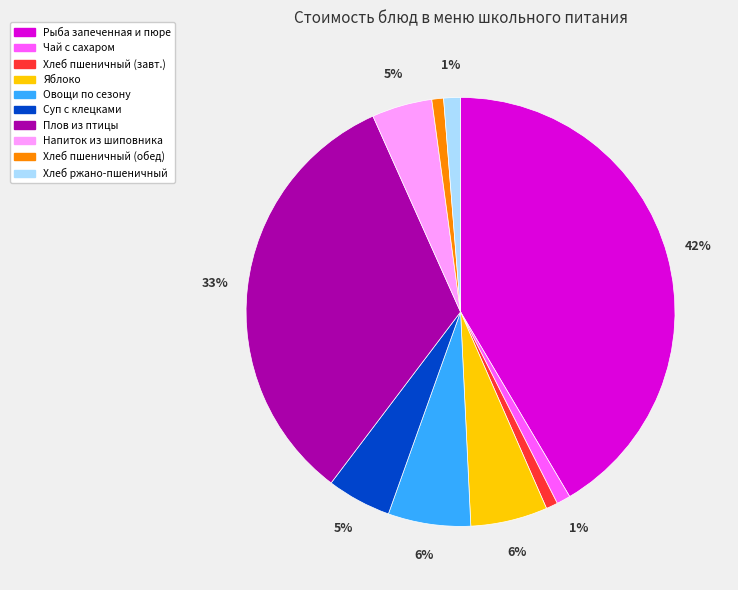

To the nearest percent, what is the difference between the largest and smallest slice percentages?

41%